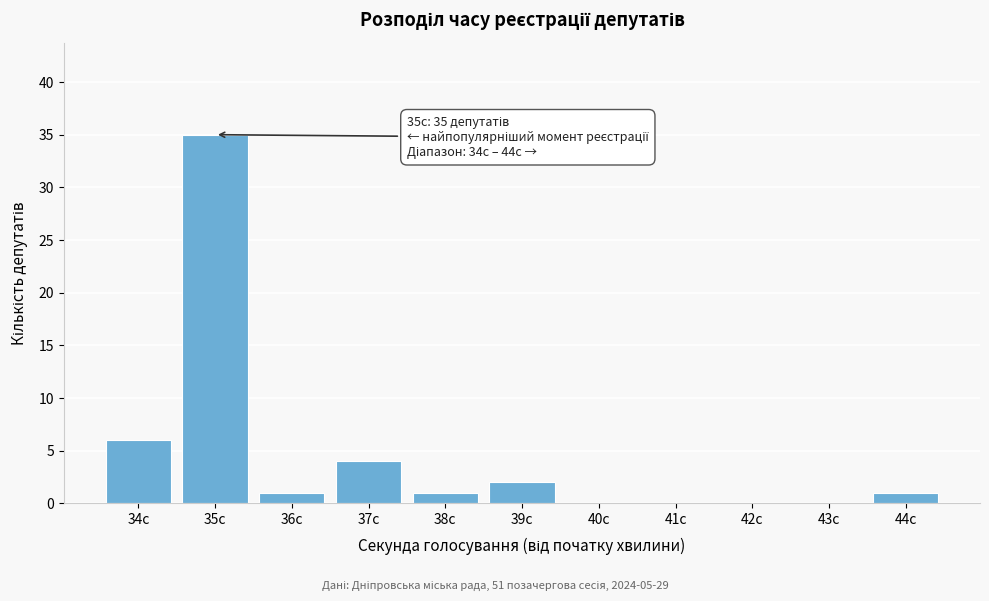

Reading right to left, extract all data points from this chart.

44с=1	43с=0	42с=0	41с=0	40с=0	39с=2	38с=1	37с=4	36с=1	35с=35	34с=6